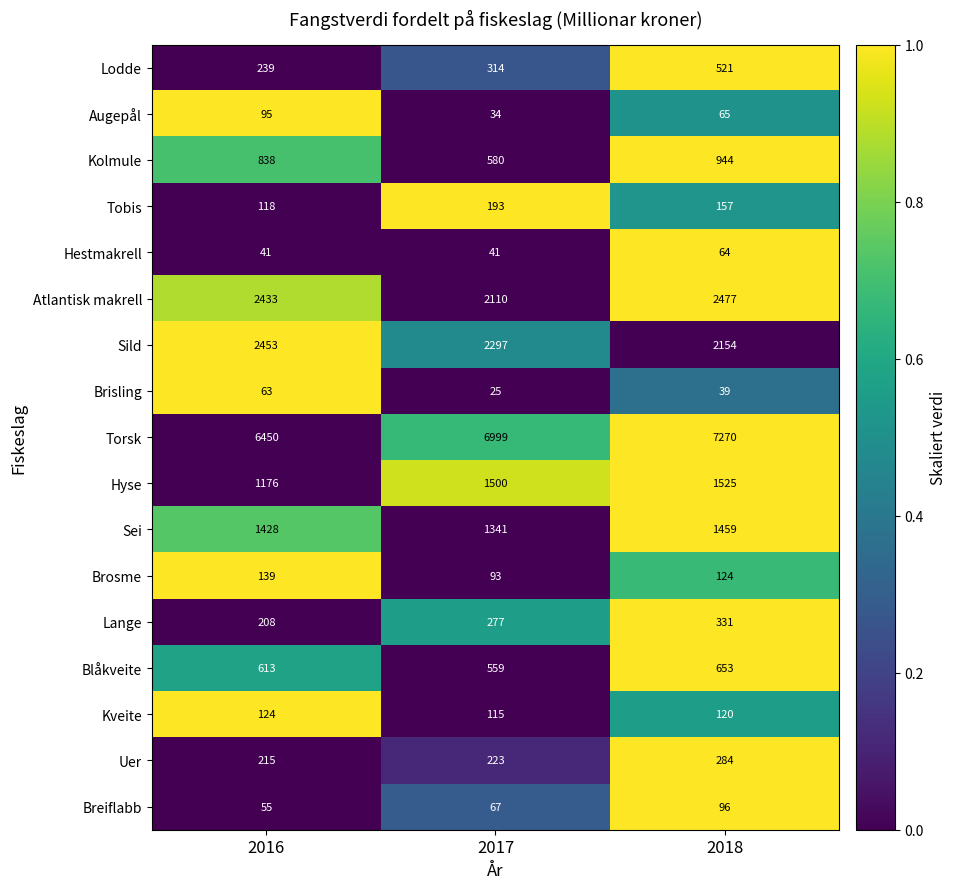

What is the difference between the highest and lowest values at 2017?

6974